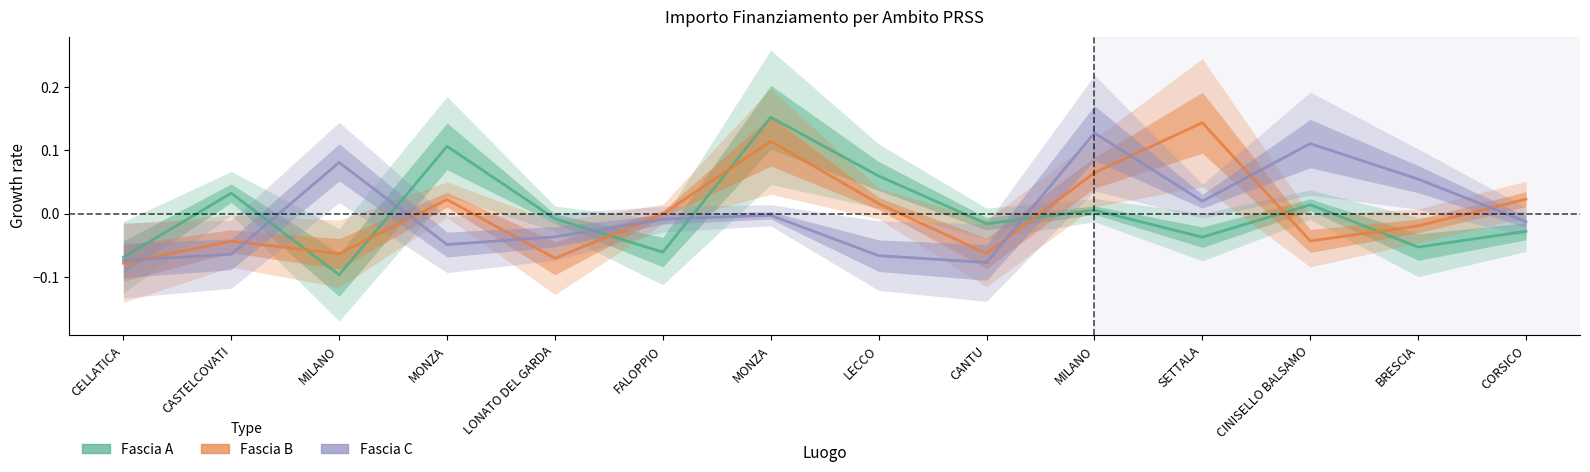

Is this an area chart (filled region under the line)?

No